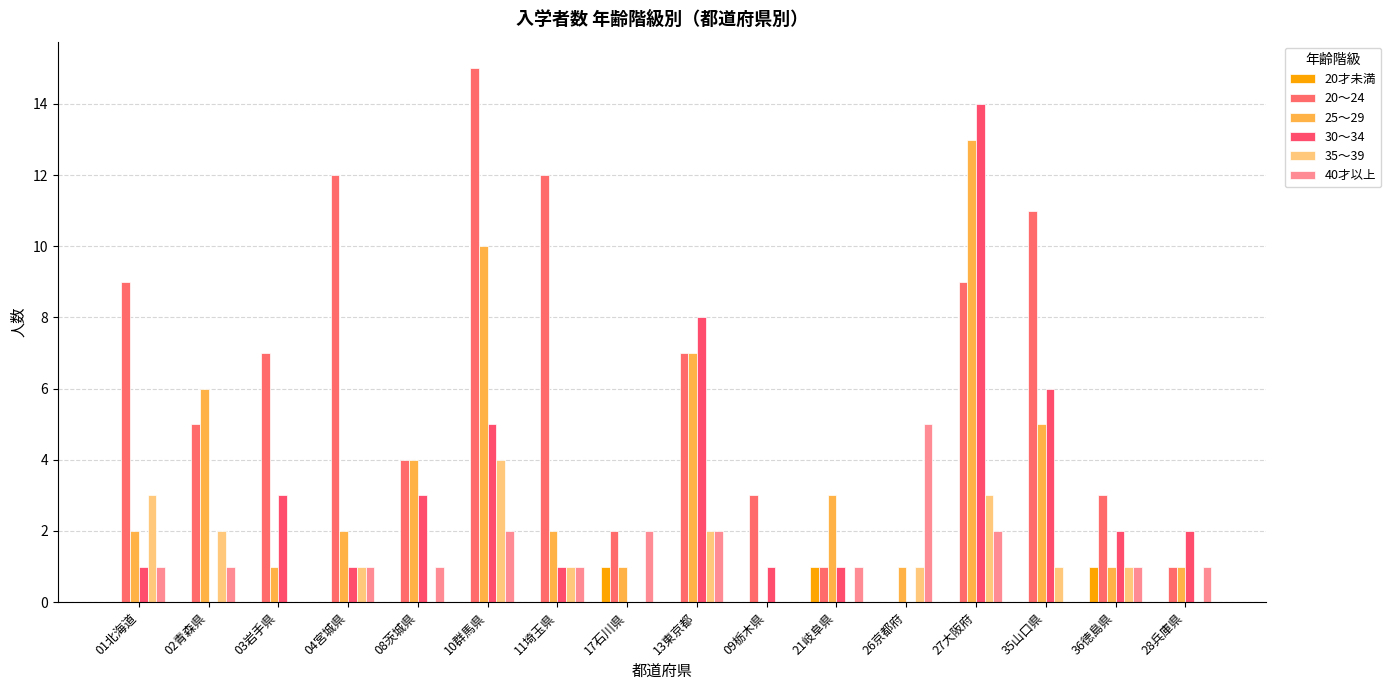

What are all the series names shown in the legend?

20才未満, 20～24, 25～29, 30～34, 35～39, 40才以上